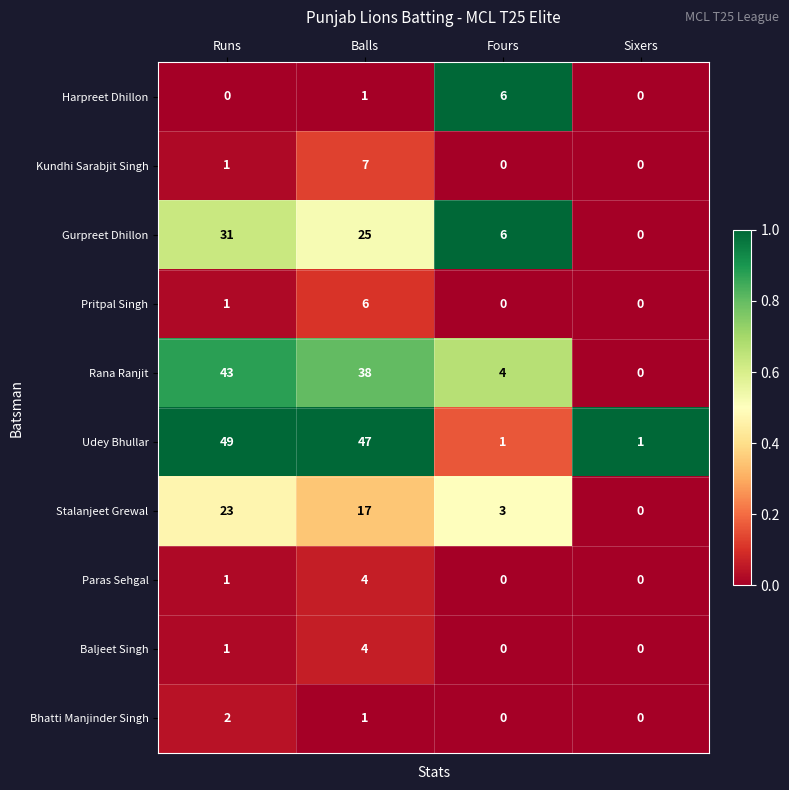

Is it true that Baljeet Singh equals -2 at Sixers?

False